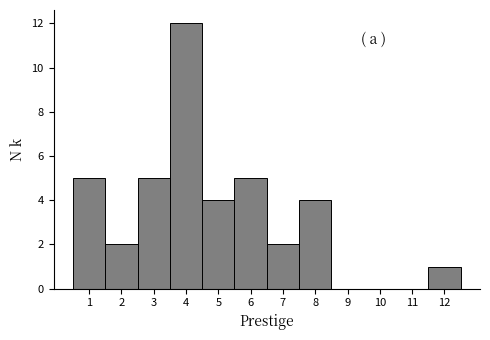

How tall is the bar that spans 11.5 to 12.5 on the x-axis? The values are not printed on the chart, so give them approximately, as read against the axis.

1